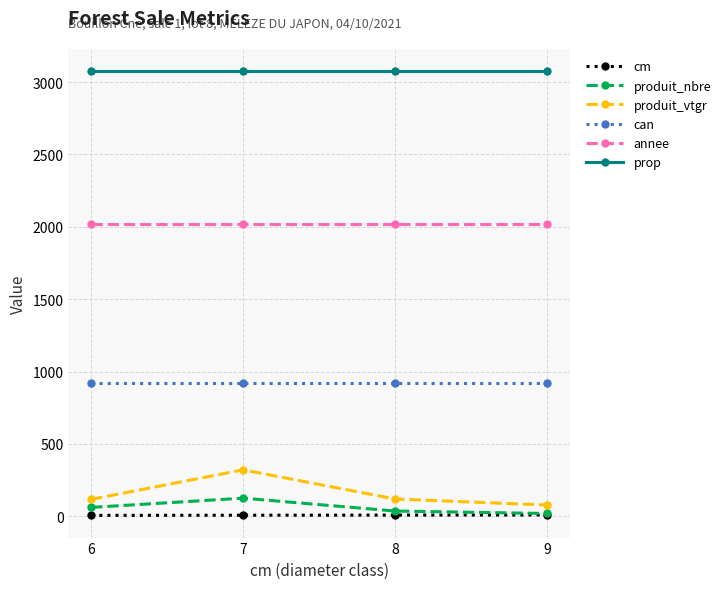

What is the smallest value displayed?

6.0